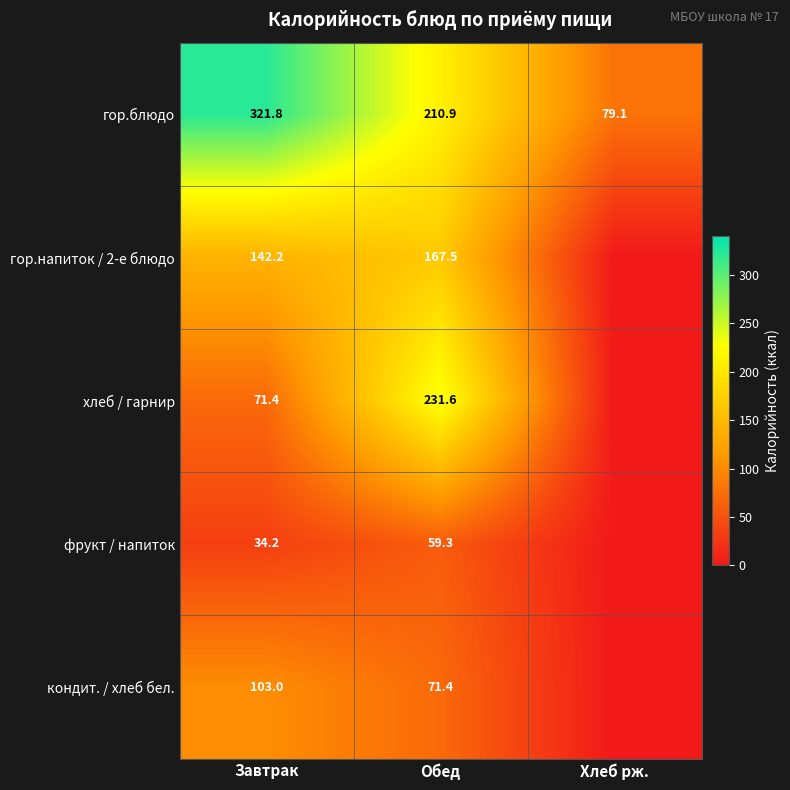

Is the value of фрукт / напиток at Завтрак greater than the value of гор.напиток / 2-е блюдо at Завтрак?

No